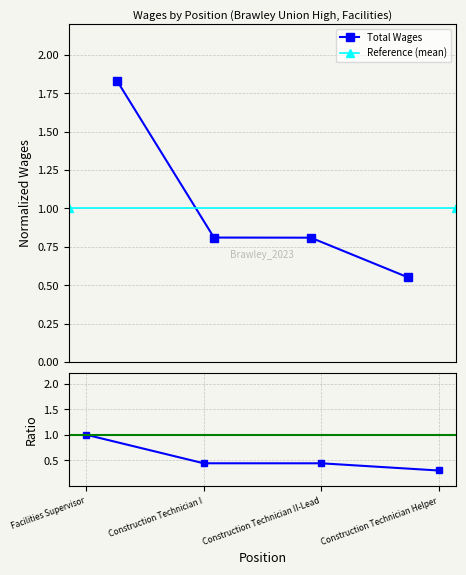

The value at Construction Technician I is 1.3. True or false?

False